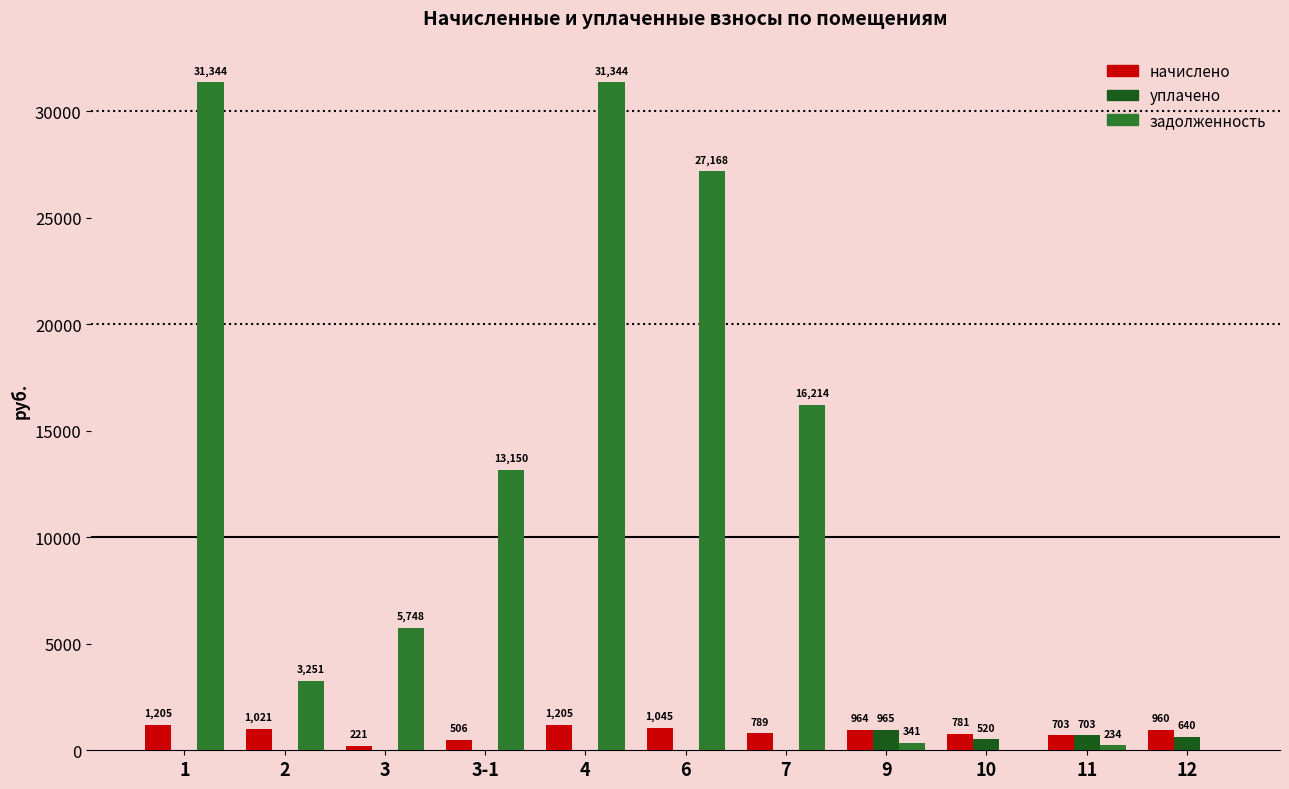

Count the number of data series in this chart.

3